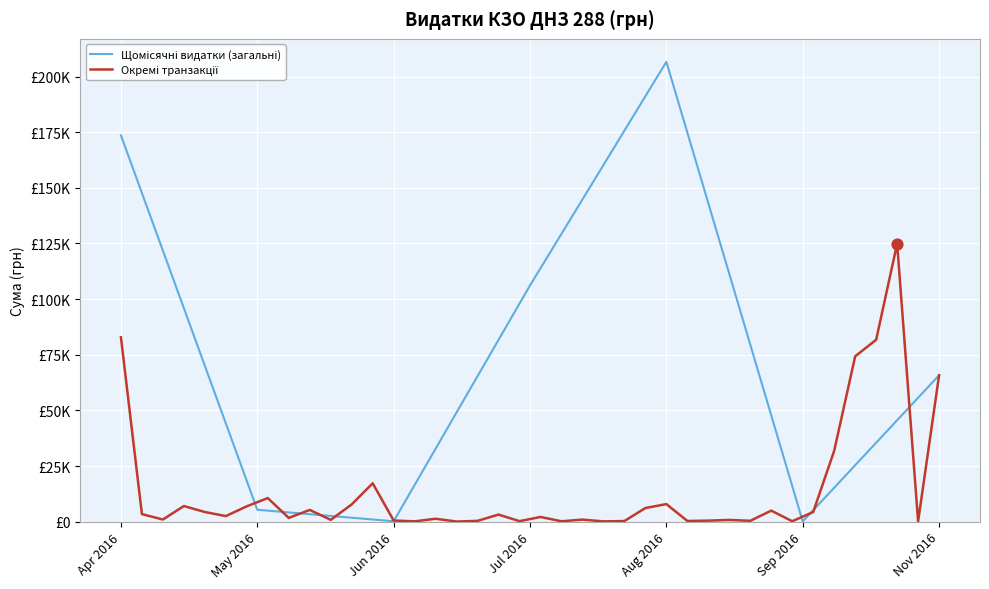

Which has a higher value, 12.04.2016 or 13.04.2016?

13.04.2016